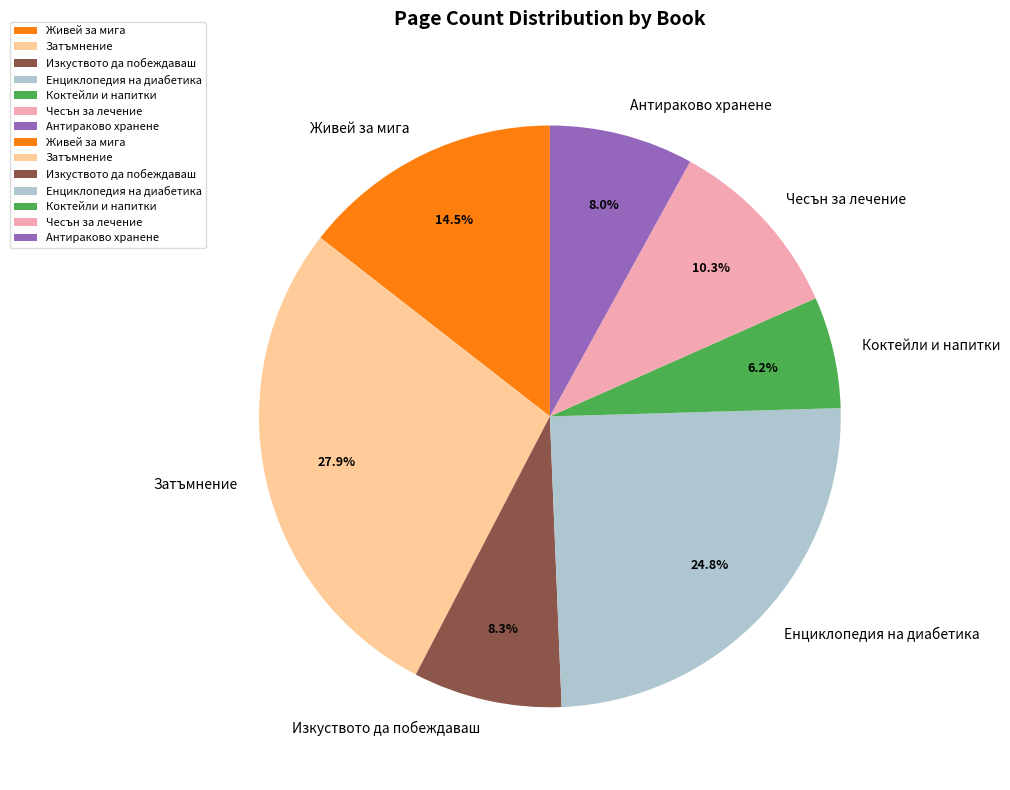

What percentage is the Антираково хранене slice, to the nearest percent?

8%